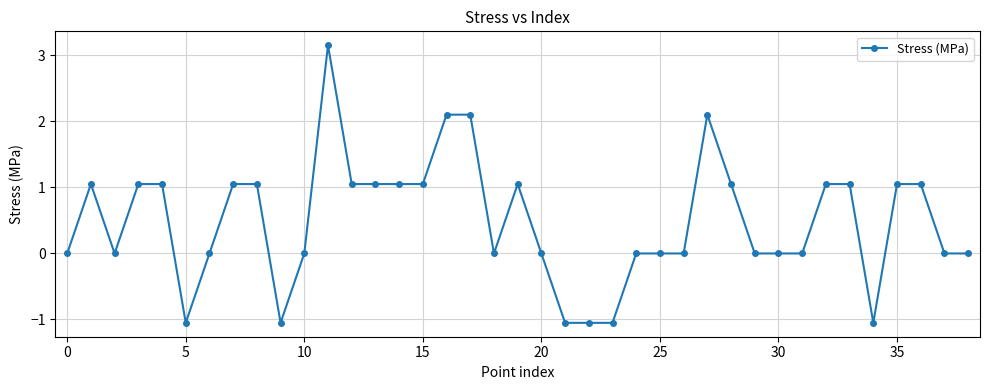

What is the sum of all values?

18.9